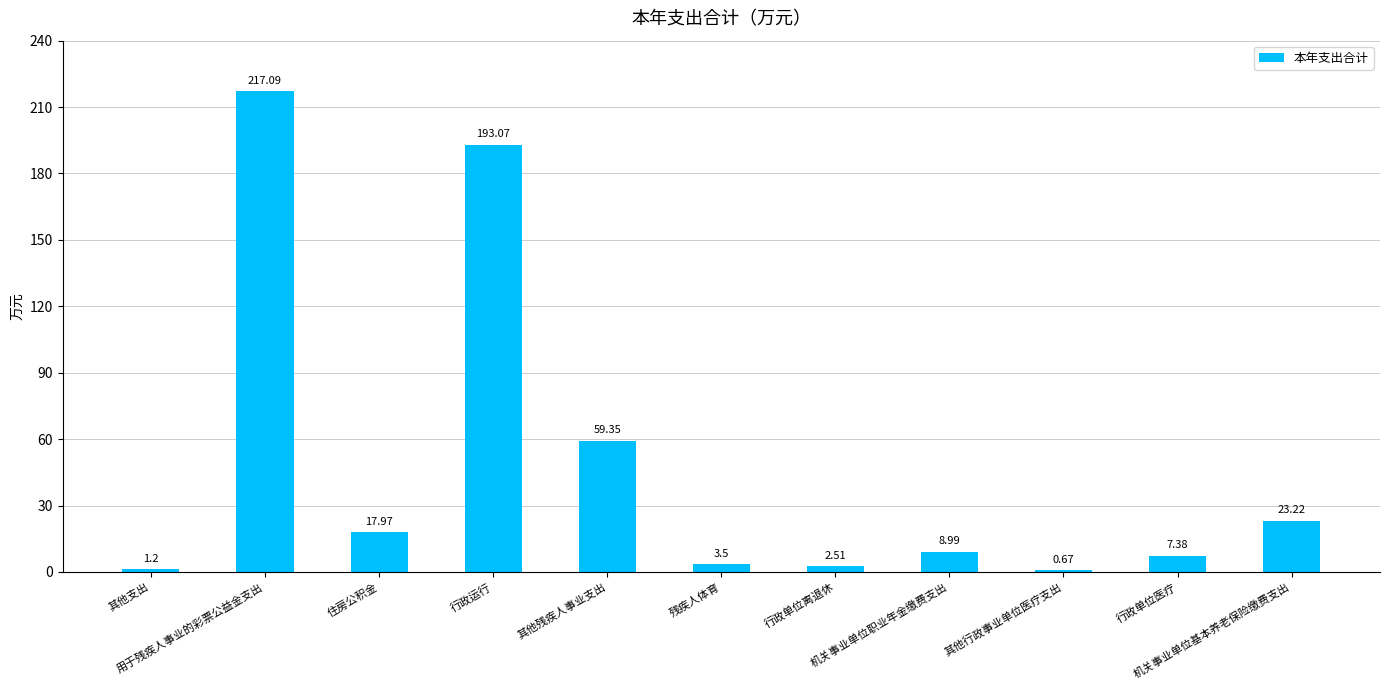

What is the sum of all values?

535.0